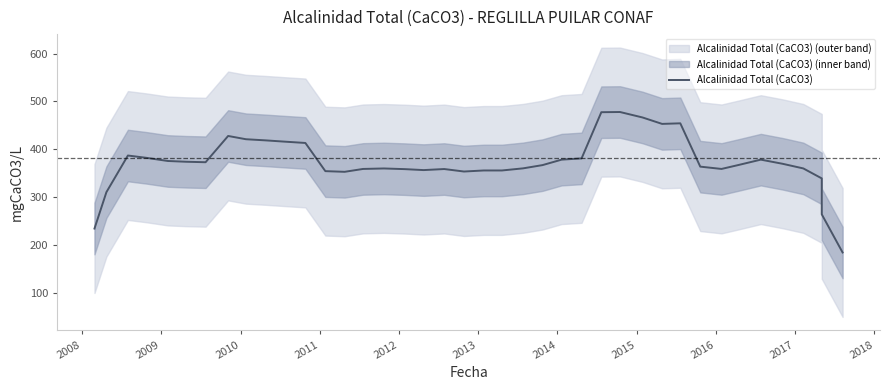

What is the value of the 8th point from the left?

428.0